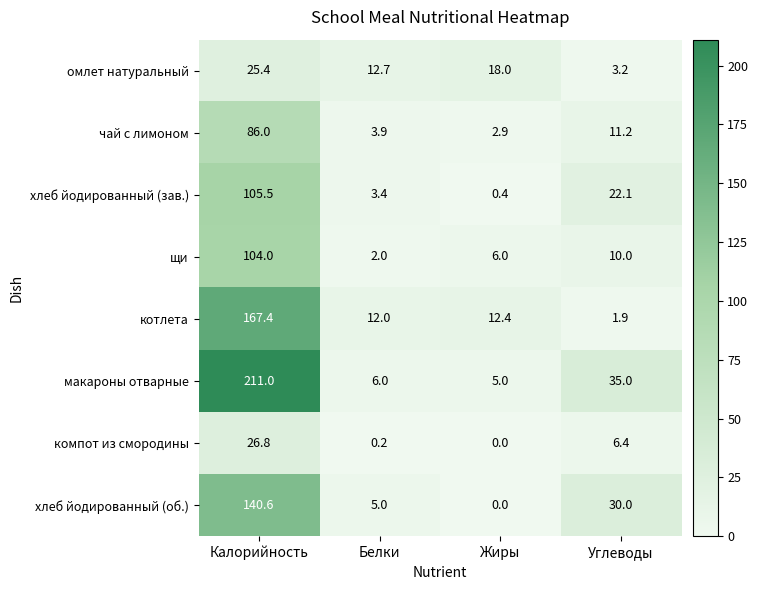

At how many categories does at least one series exceed 207?

1